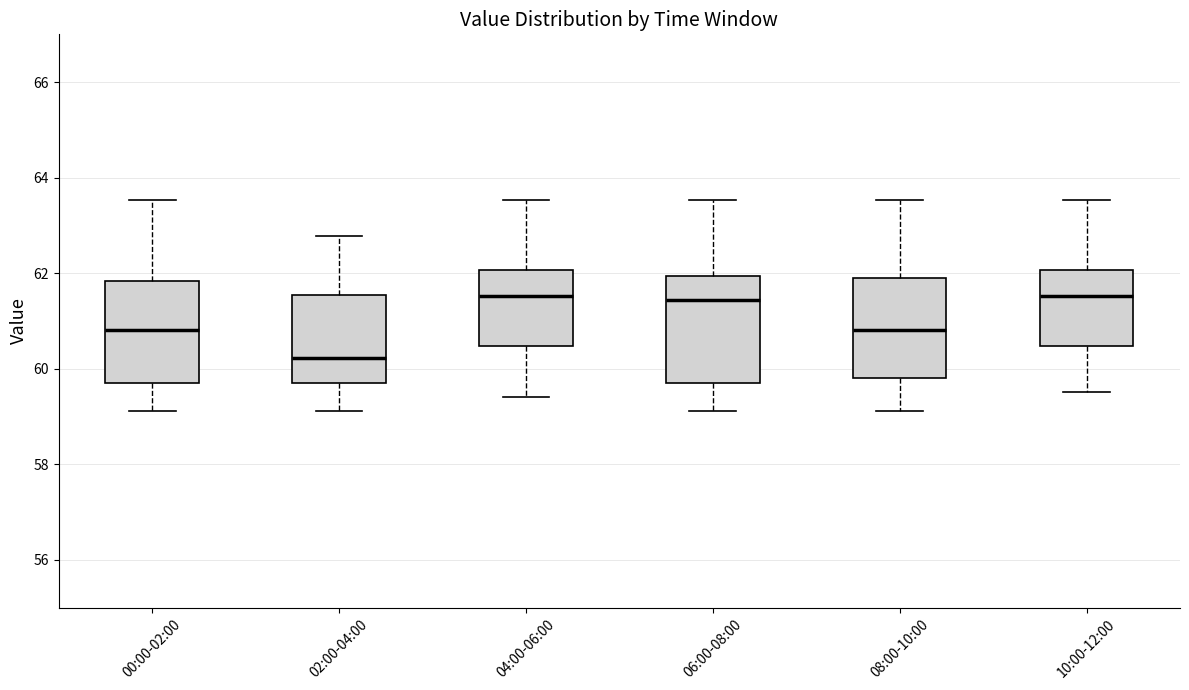

Reading left to right, read every box against the y-axis: the position of its median line, the range the box covers, and the ends of its whiskers. The values are not printed on the chart, so give them approximately, as read against the axis.

00:00-02:00: median 60.8, box 59.8 to 61.8, whiskers 59.2 to 63.6
02:00-04:00: median 60.2, box 59.8 to 61.6, whiskers 59.2 to 62.8
04:00-06:00: median 61.6, box 60.4 to 62.0, whiskers 59.4 to 63.6
06:00-08:00: median 61.4, box 59.8 to 62.0, whiskers 59.2 to 63.6
08:00-10:00: median 60.8, box 59.8 to 62.0, whiskers 59.2 to 63.6
10:00-12:00: median 61.6, box 60.4 to 62.0, whiskers 59.6 to 63.6